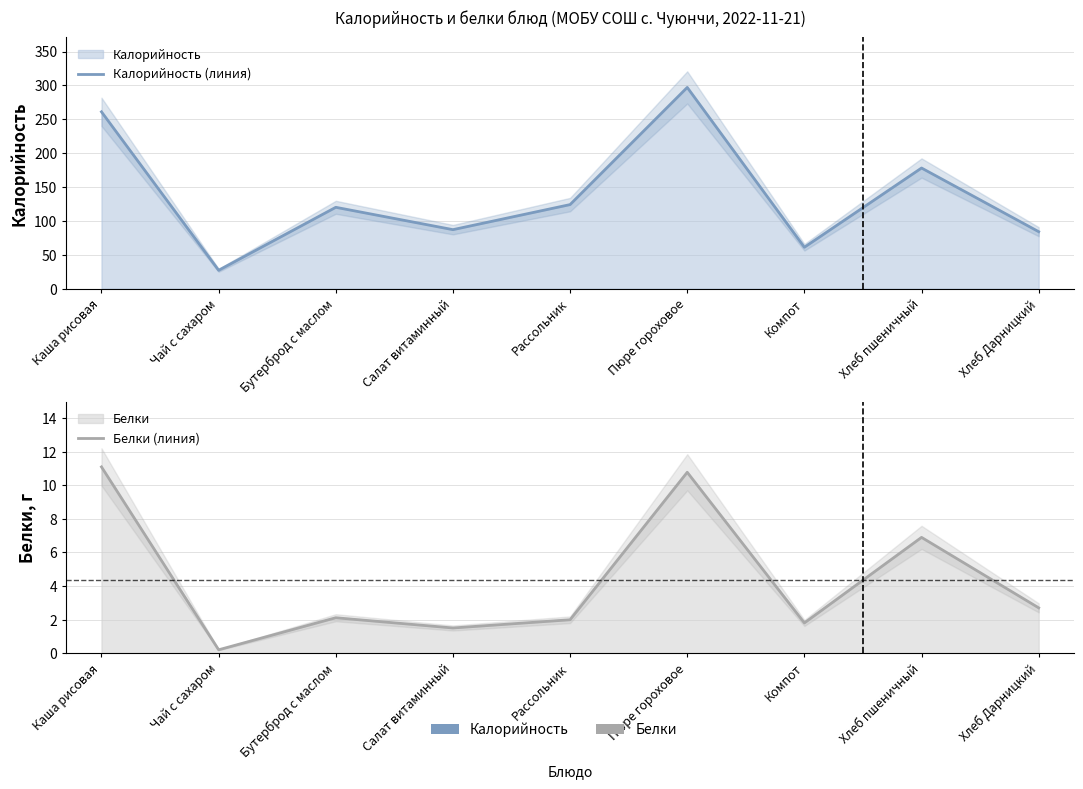

Between Чай с сахаром and Рассольник, which is larger?

Рассольник